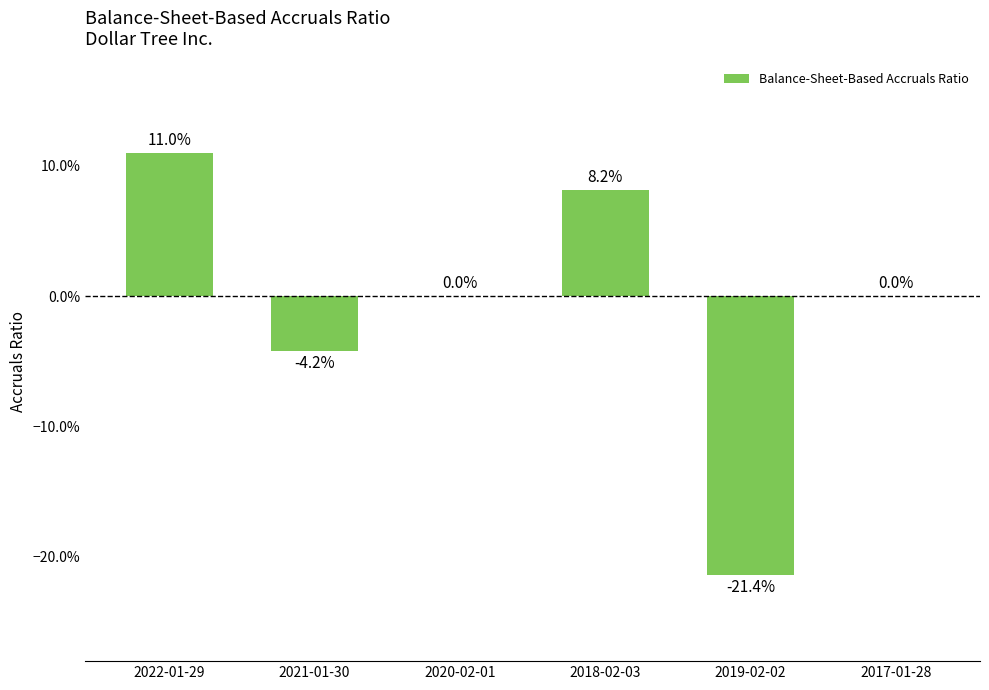

What position from the right is 2018-02-03?

3